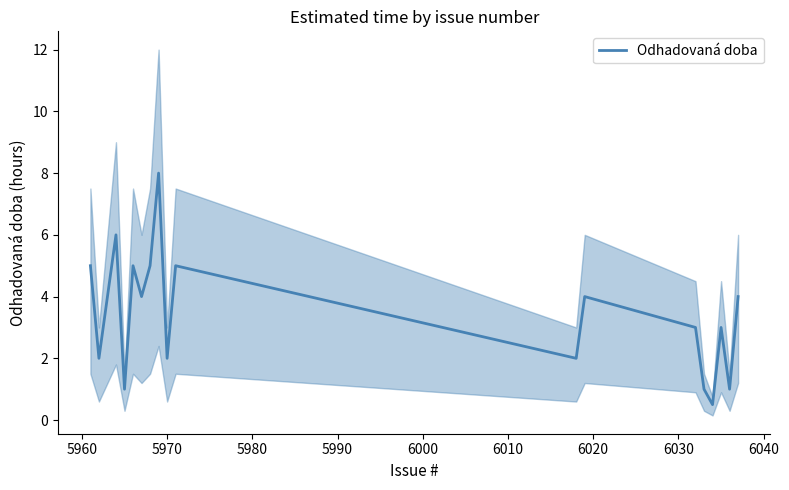

How many interior local valleys (lower than both neighbors) does the data have?

7